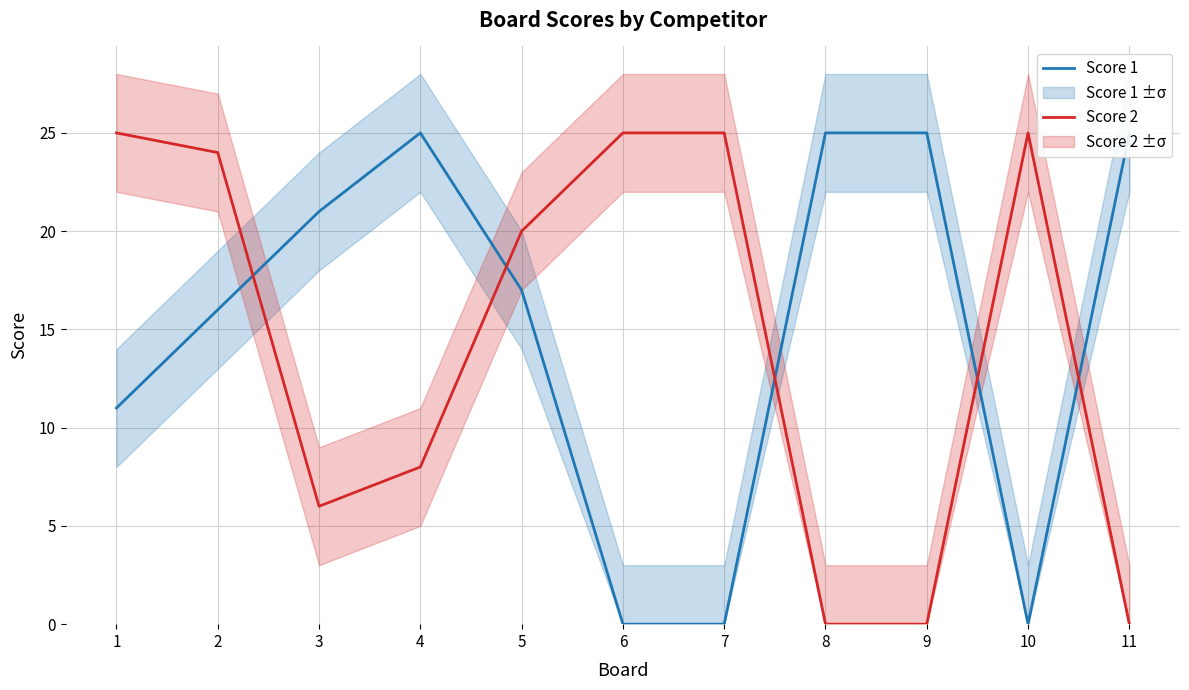

List the series in order of their overall mean, lowest first.

Score 2, Score 1